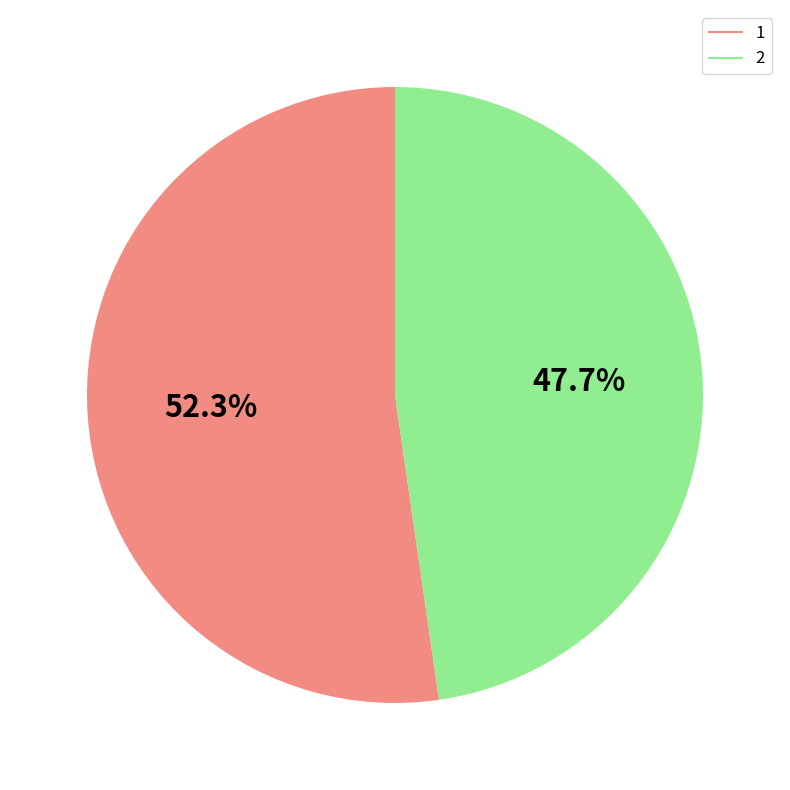

Do 1 and 2 together represent more than half of the pie?

Yes